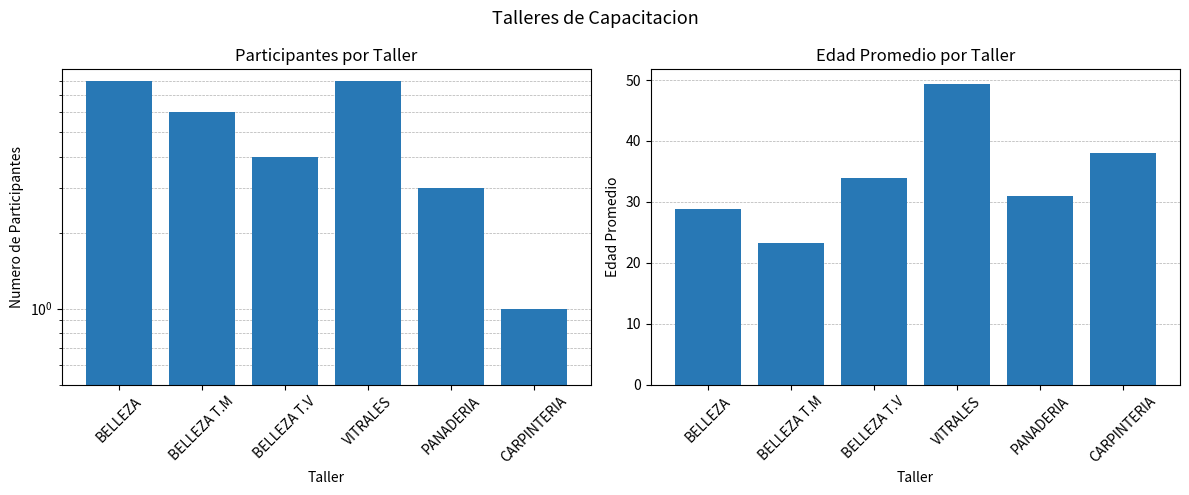

What is the difference between the second highest and minimum values in the Numero de Participantes series?

7.0